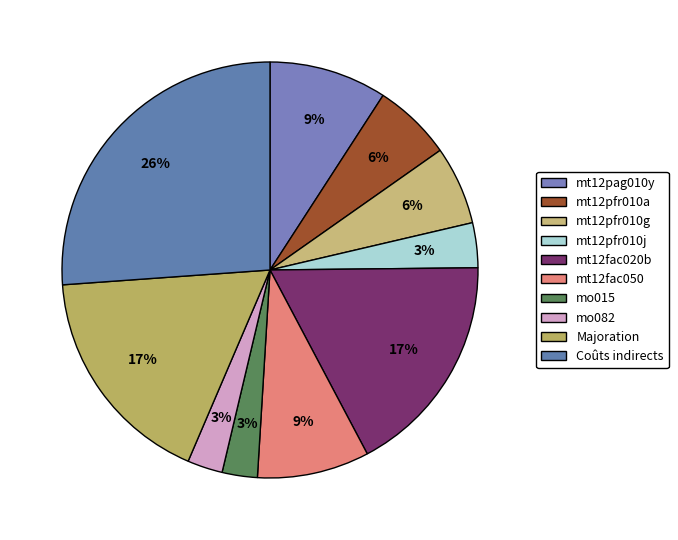

How many slices are in this pie chart?

10